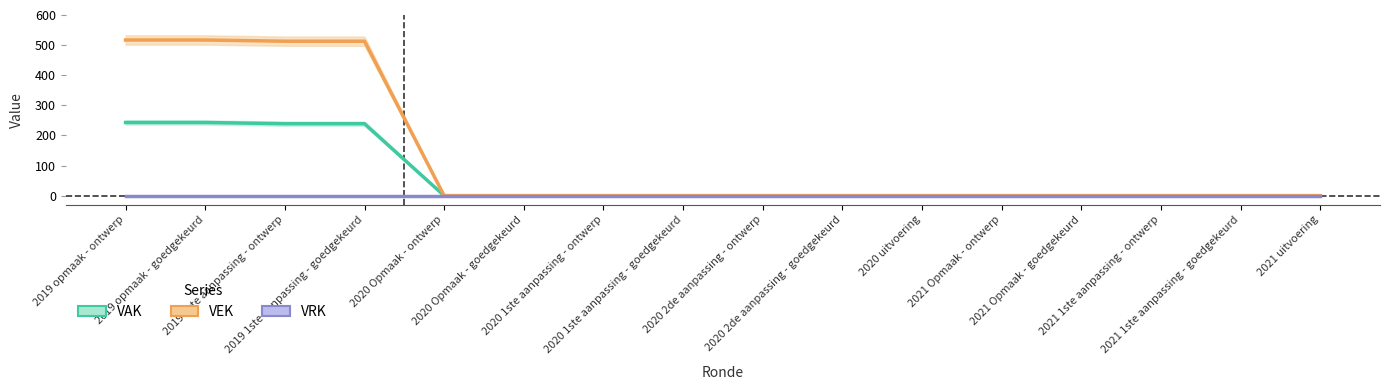

True or false: VAK and VRK intersect in this chart.

False